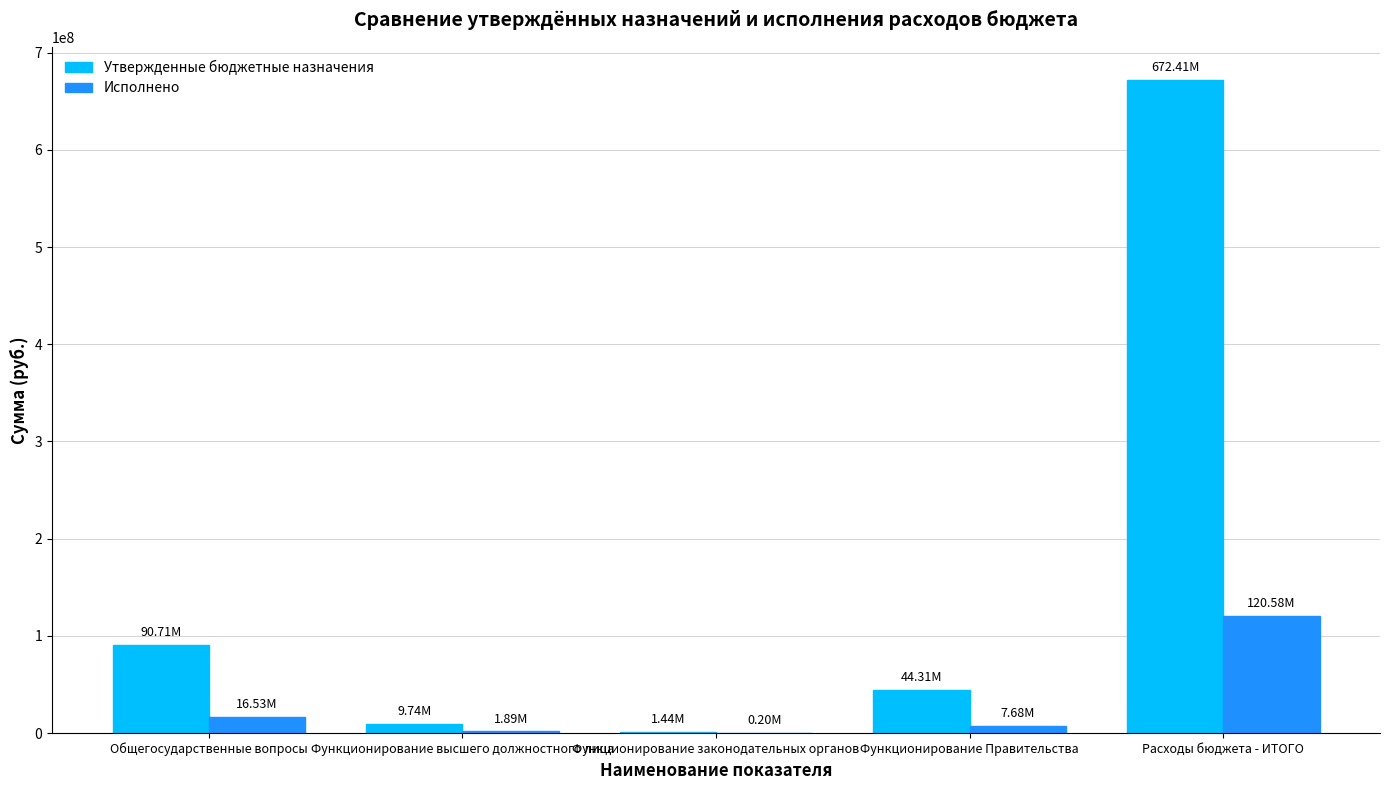

What is the total value across all series at Расходы бюджета - ИТОГО?

792998079.6